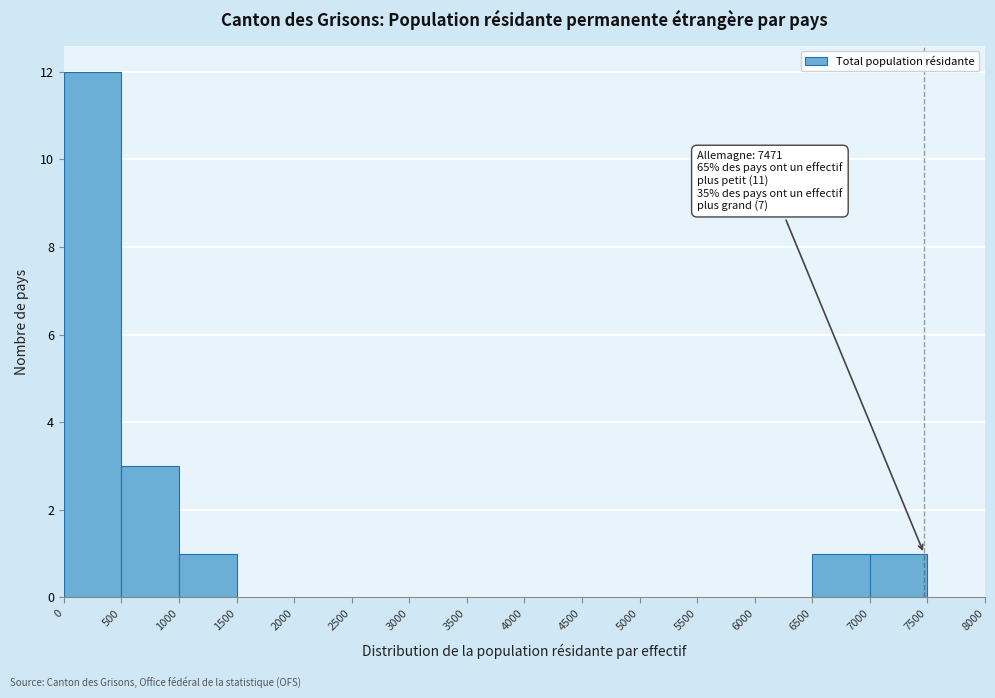

Over which range of the x-axis is the bar tallest?

0 to 500